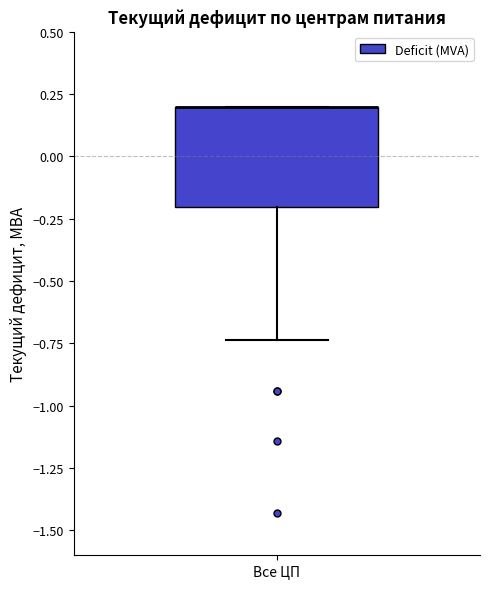

Transcribe this box plot: give where the median line is, the range the box spans, and where the two whiskers end, as read against the y-axis. The values are not printed on the chart, so give them approximately, as read against the axis.

median 0.20 (drawn on the box's upper edge), box -0.20 to 0.20, whiskers -0.75 to 0.20